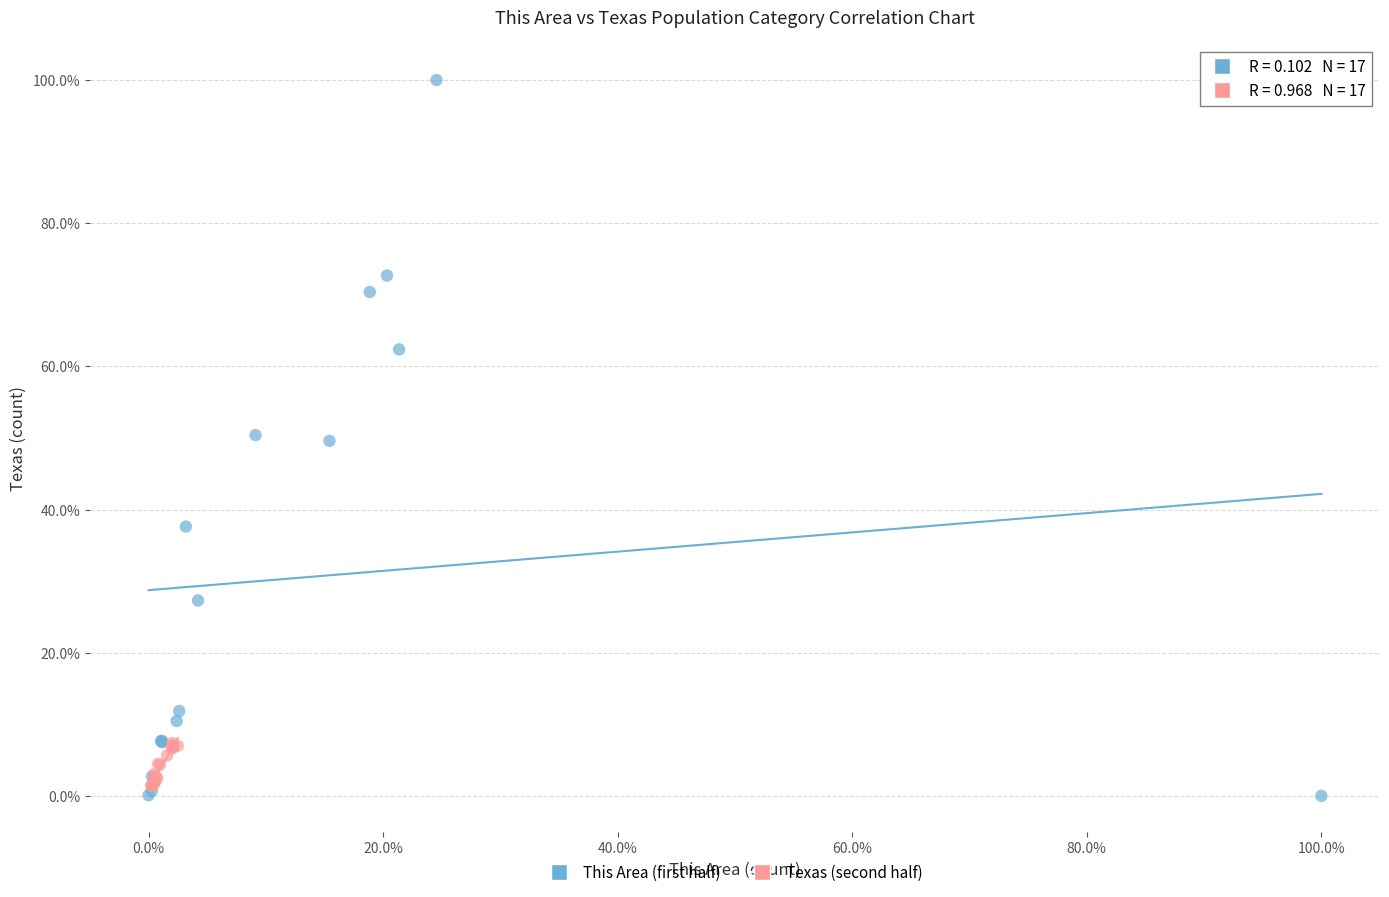

What are all the series names shown in the legend?

This Area (first half), Texas (second half)